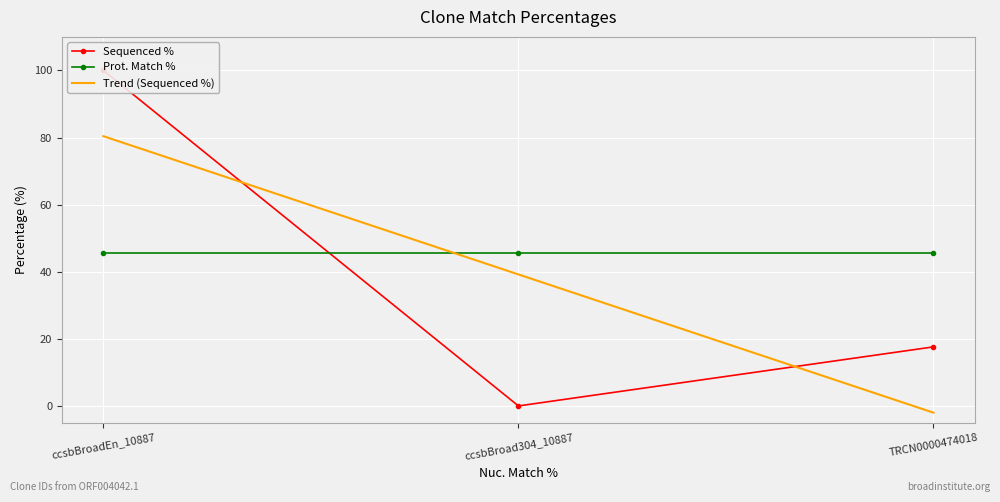

Reading left to right, what are all the values shown in this chart?

Sequenced %: 100.0	0.0	17.6
Prot. Match %: 45.6	45.6	45.6
Trend (Sequenced %): 80.4	39.2	-2.0